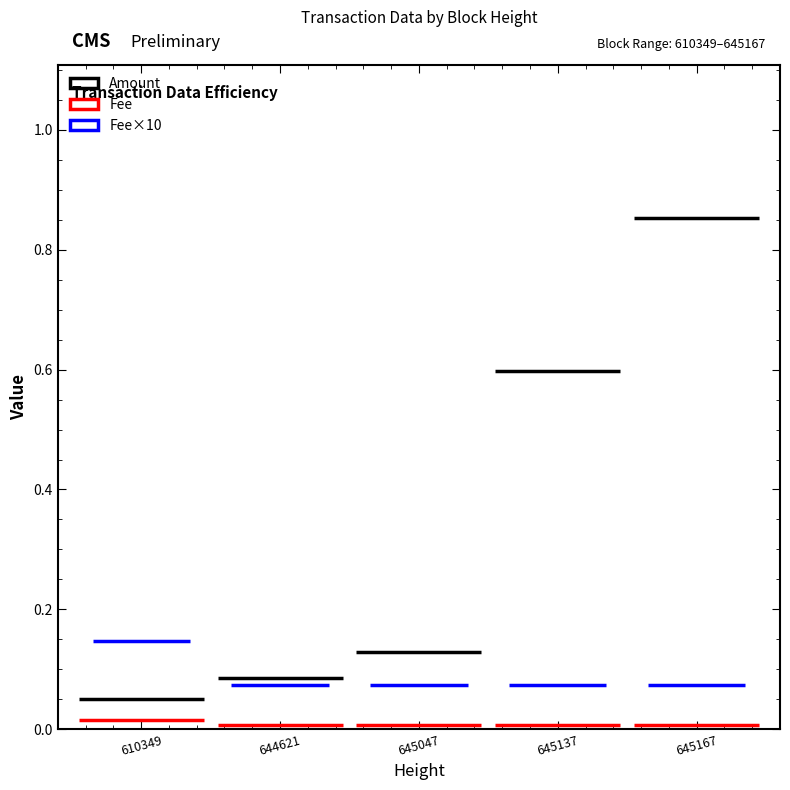

Are the bars horizontal?

No